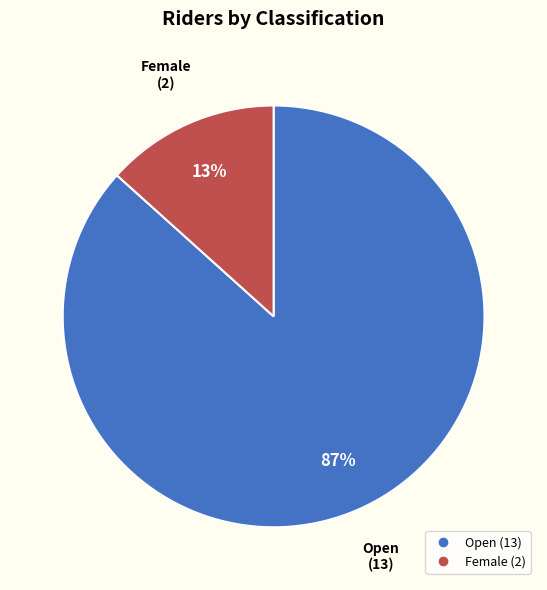

Combined, do Female and Open account for over 50%?

Yes